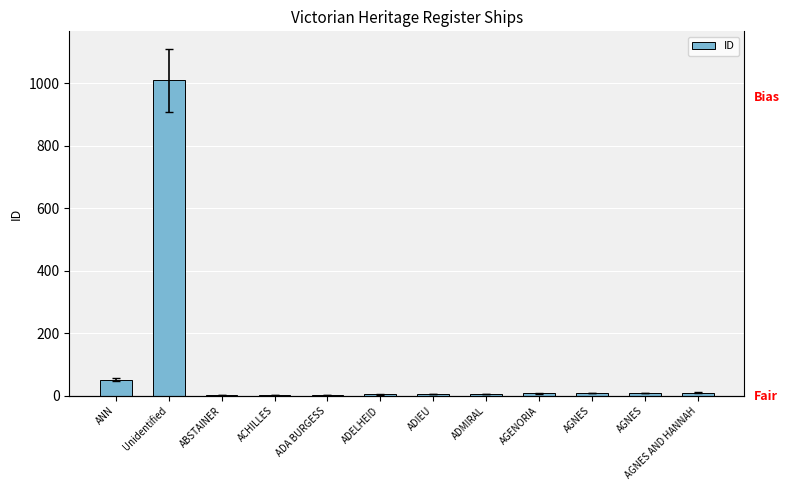

What is the label of the 4th bar from the left?

ACHILLES